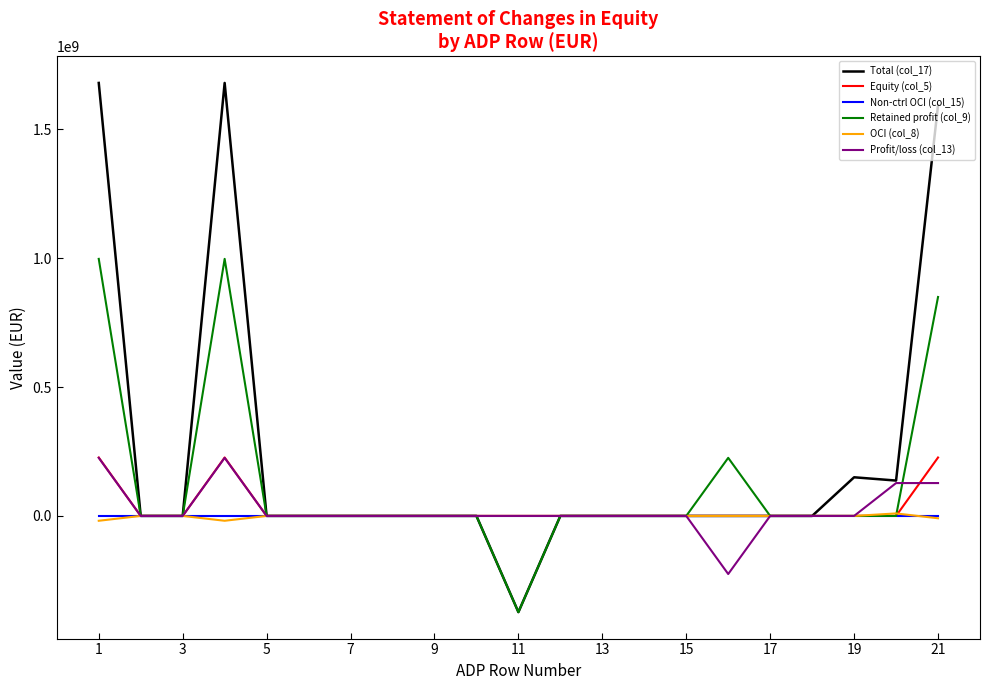

Which series has the largest total across all categories?

Total (col_17)